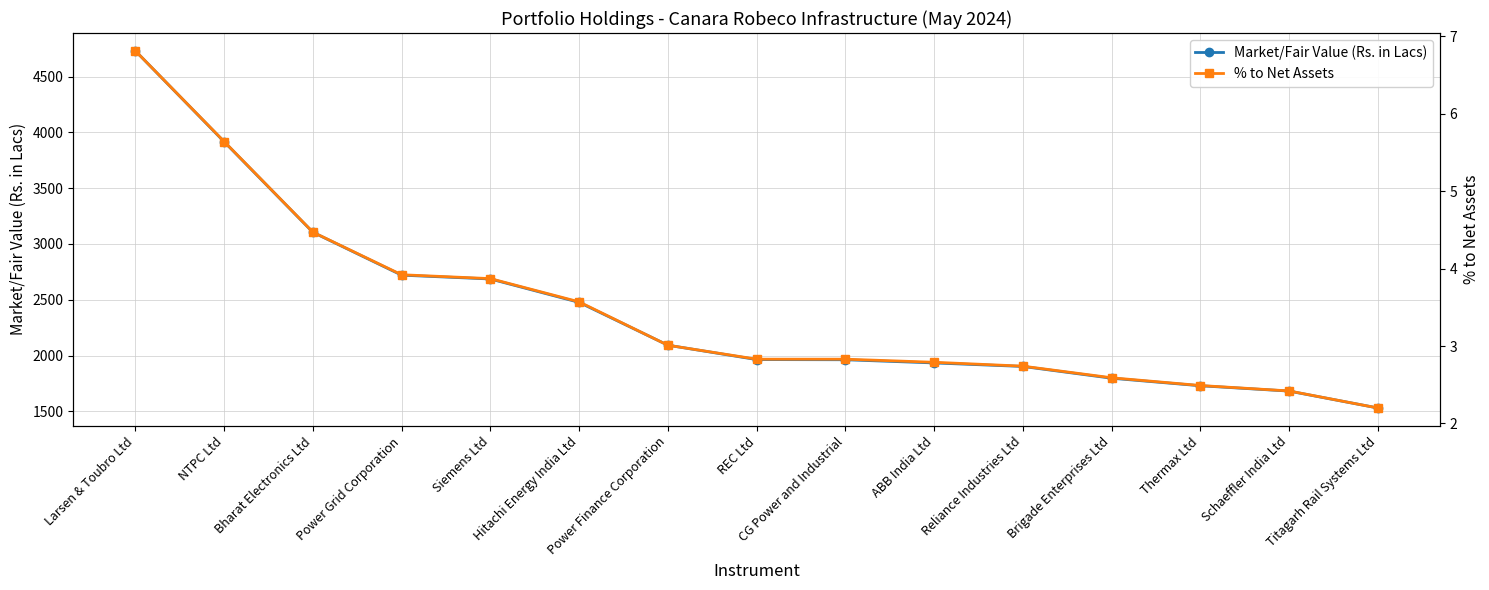

What is the minimum value for Market/Fair Value (Rs. in Lacs)?

1530.4